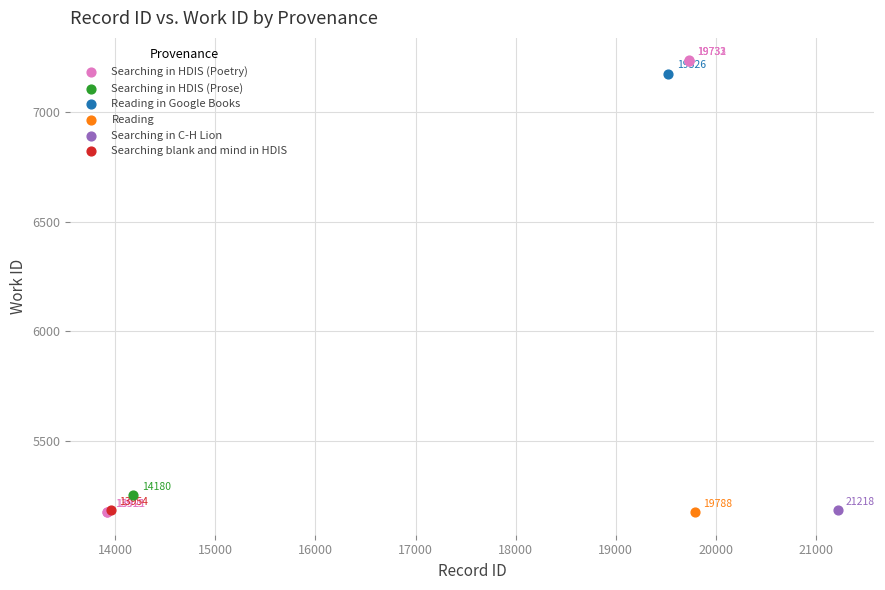

What are all the series names shown in the legend?

Searching in HDIS (Poetry), Searching in HDIS (Prose), Reading in Google Books, Reading, Searching in C-H Lion, Searching blank and mind in HDIS